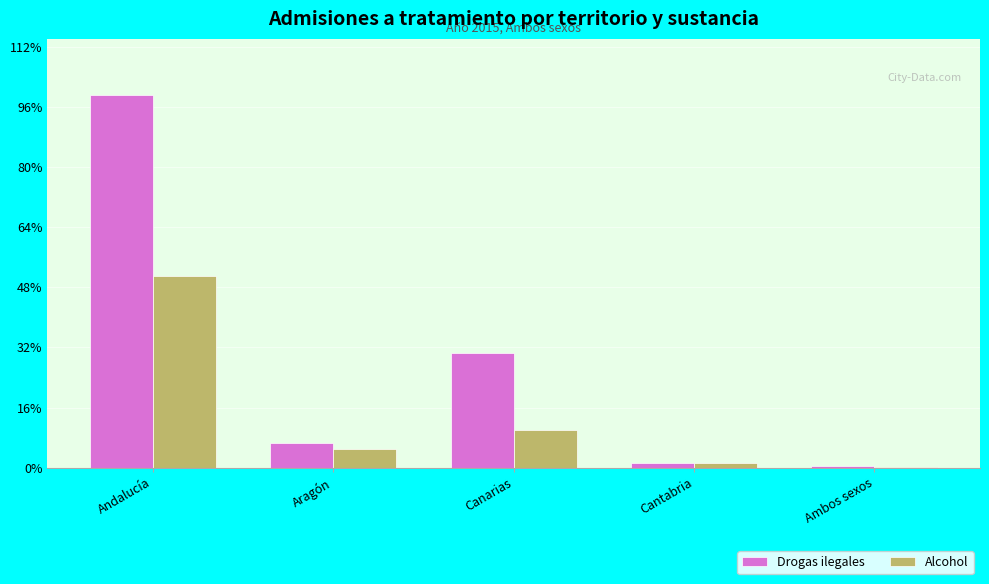

Does the chart contain stacked bars?

No